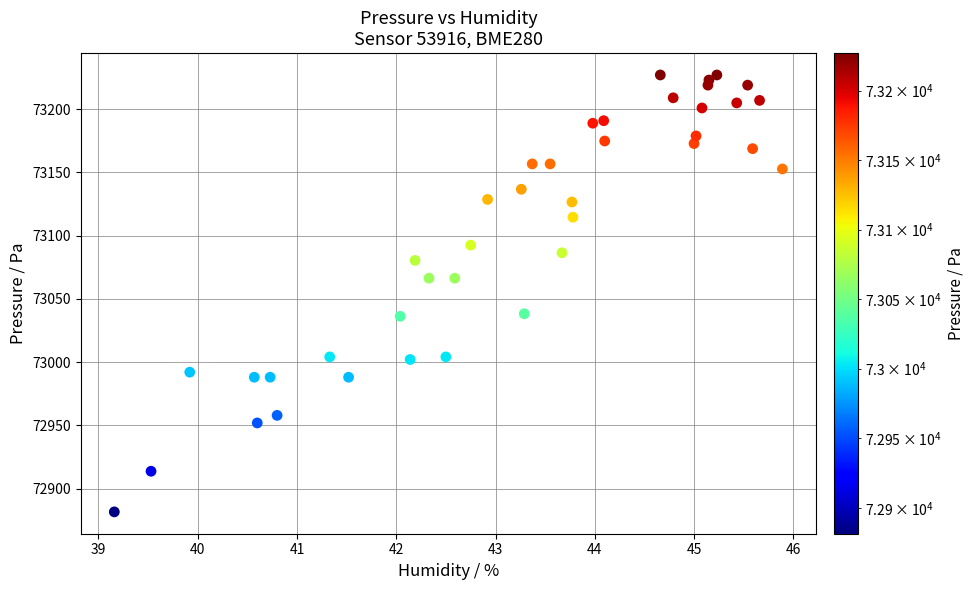

What is the range of X values (max minus min)?

6.7